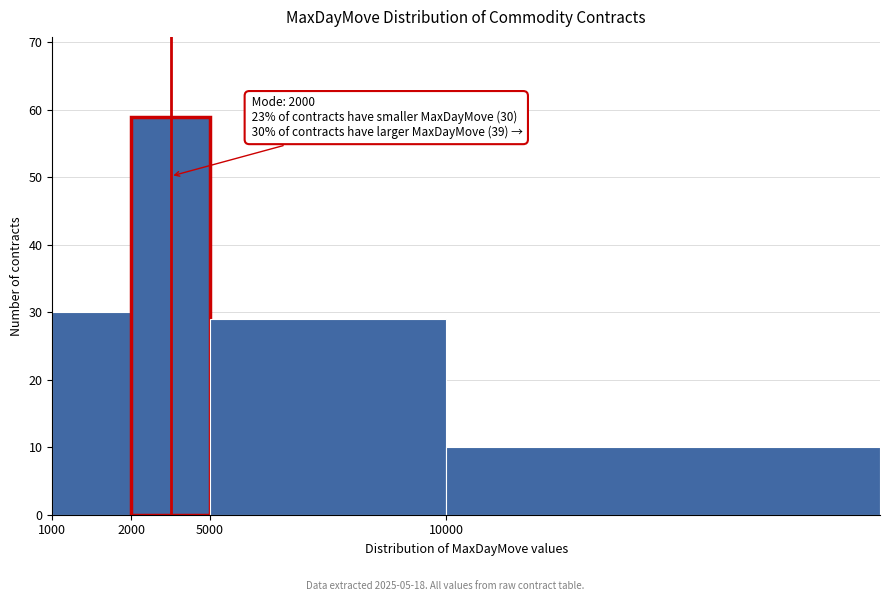

Reading left to right, transcribe all the data shown in this chart.

30	59	29	10